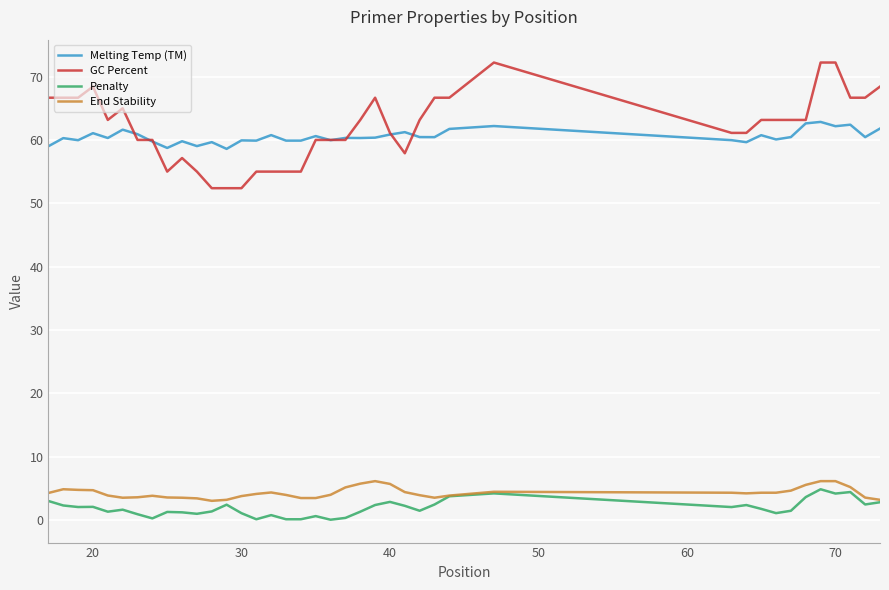

True or false: Penalty and Melting Temp (TM) intersect in this chart.

False